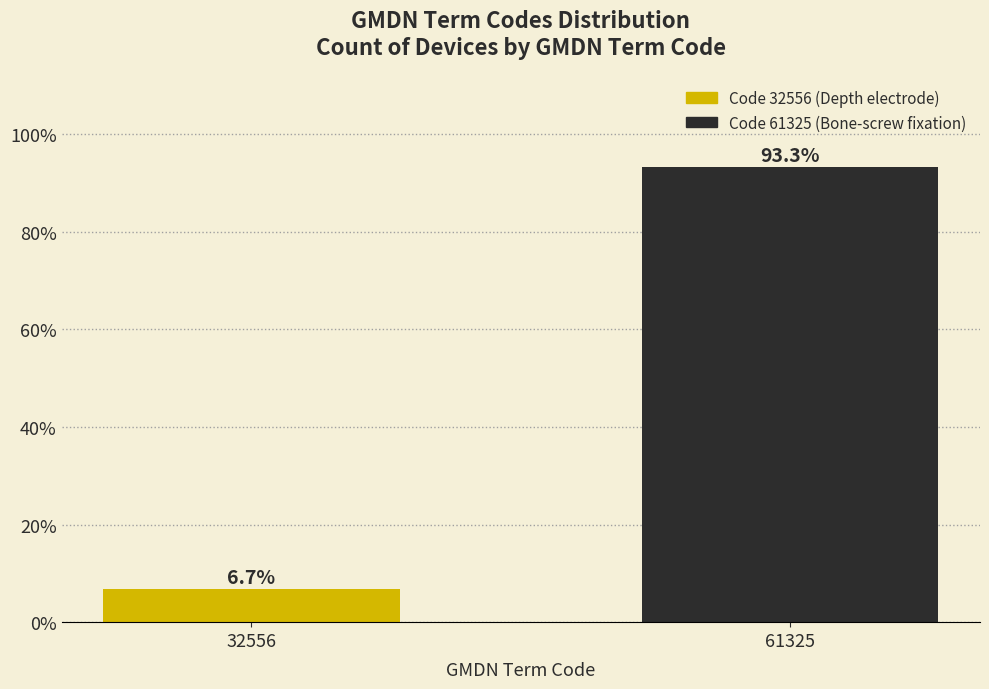

Reading left to right, list all the values displayed in this chart.

6.7	93.3